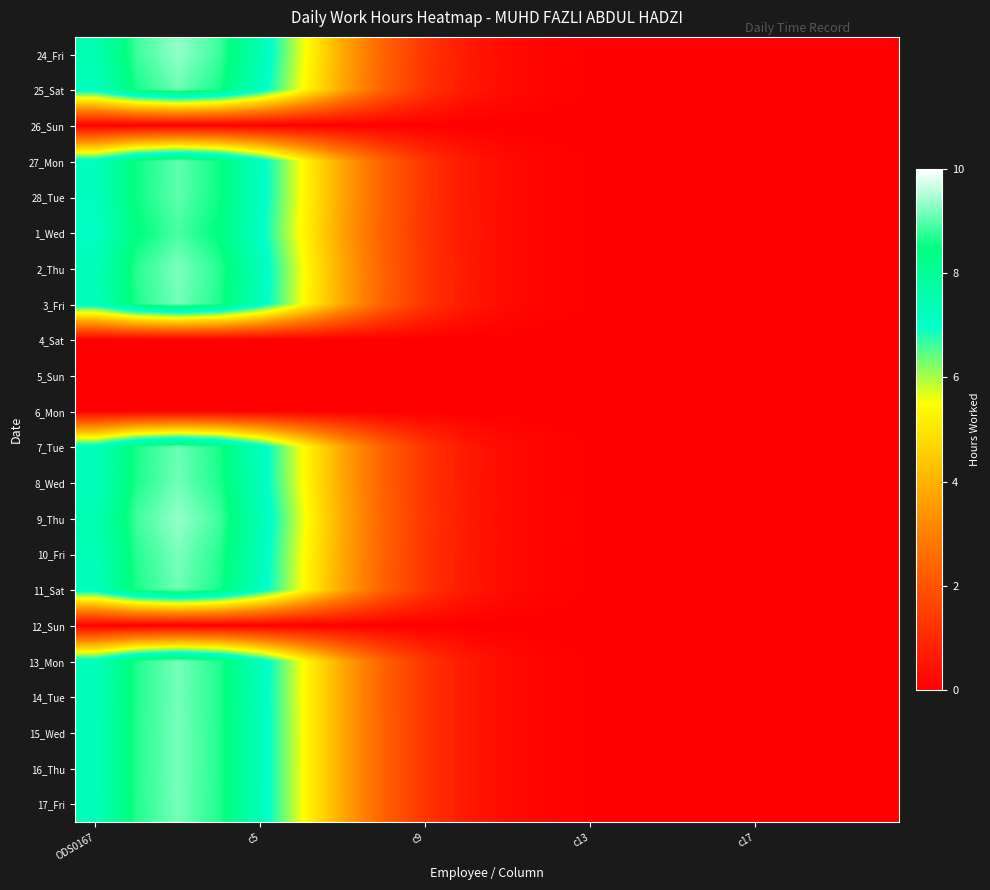

What is the maximum value shown in the chart?

9.4